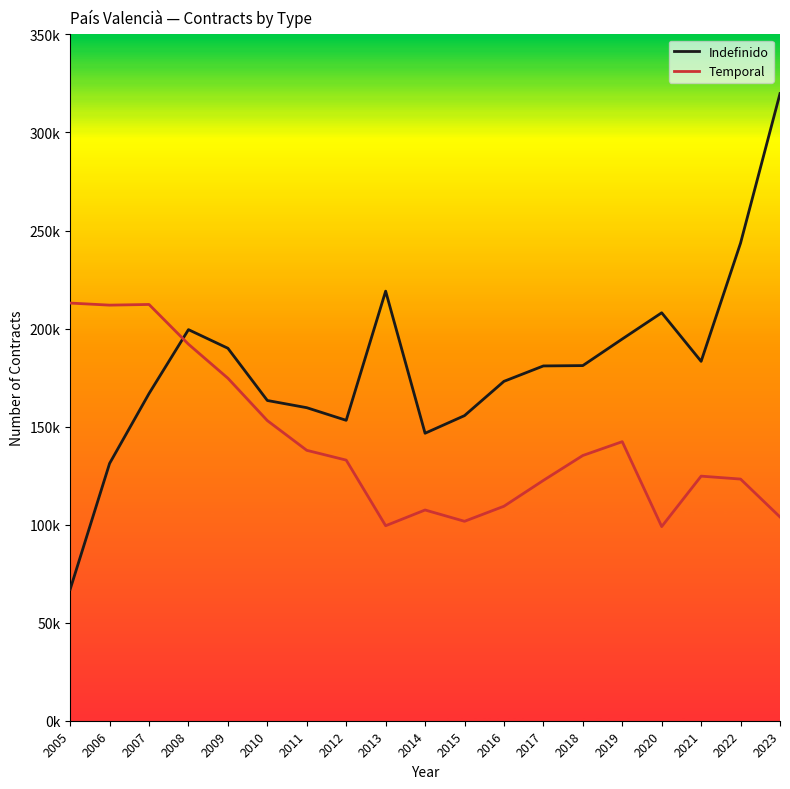

The value of Indefinido at 2020 is 208046. True or false?

True